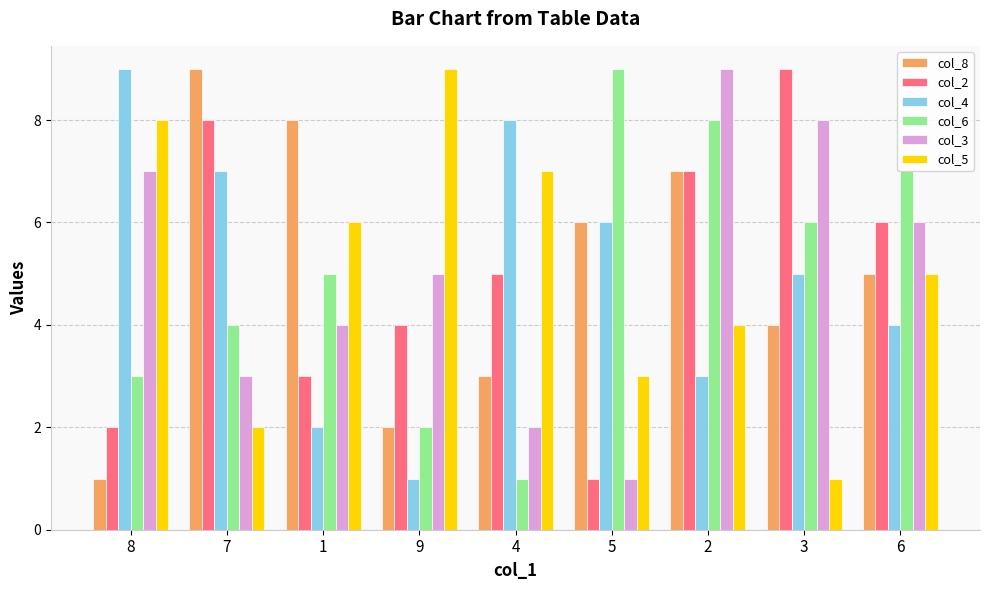

What is the difference between the maximum and minimum values in the col_4 series?

8